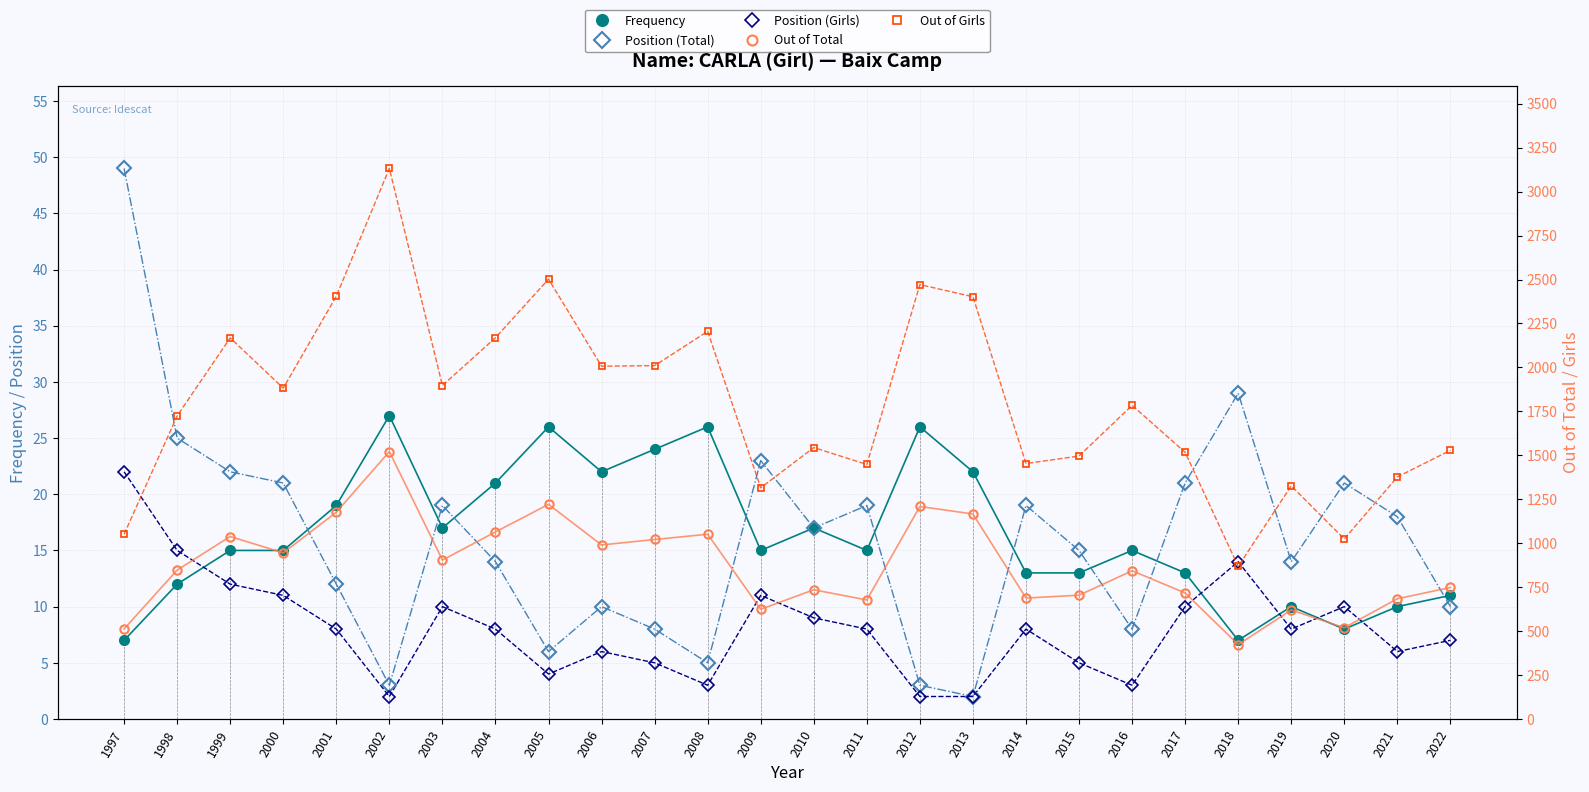

True or false: Out of Total and Frequency intersect in this chart.

False